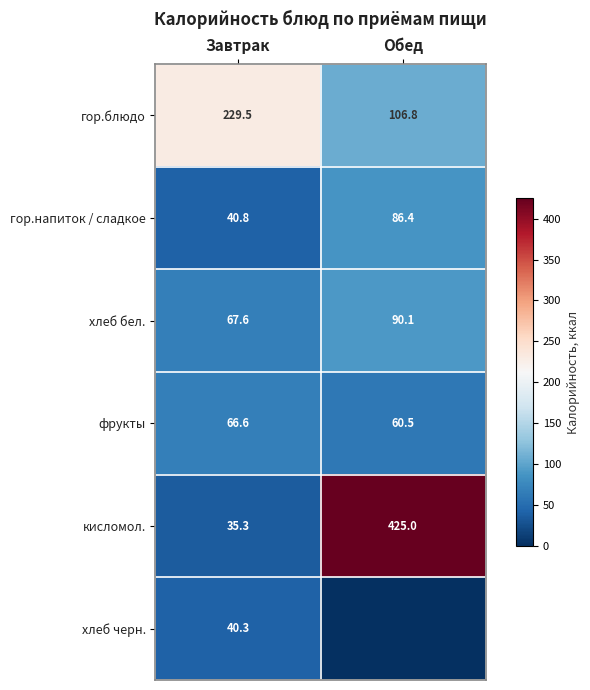

At which label does гор.блюдо first exceed 229?

Завтрак